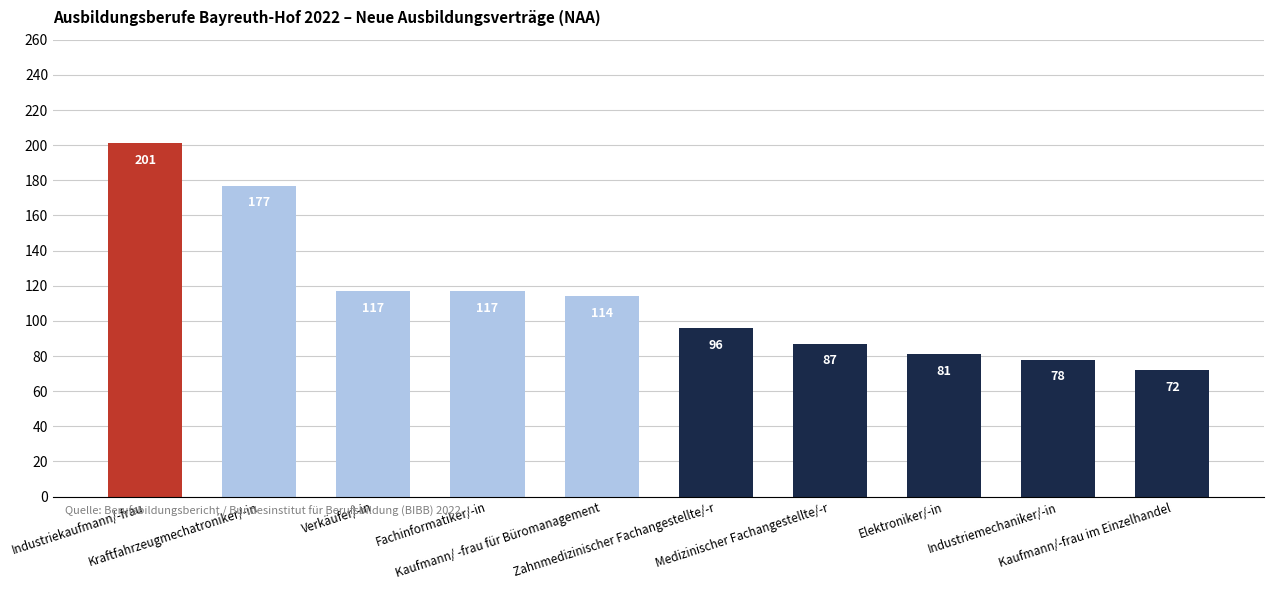

What is the greatest value displayed?

201